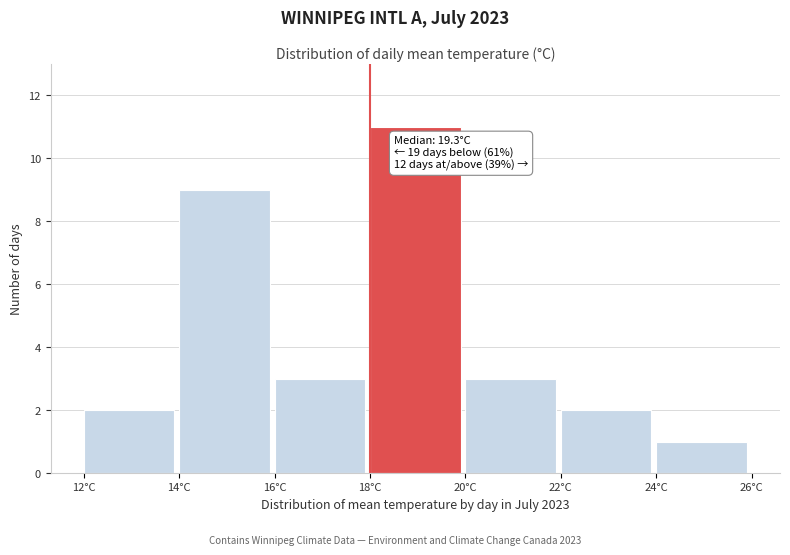

Over which range of the x-axis is the bar tallest?

18 to 20